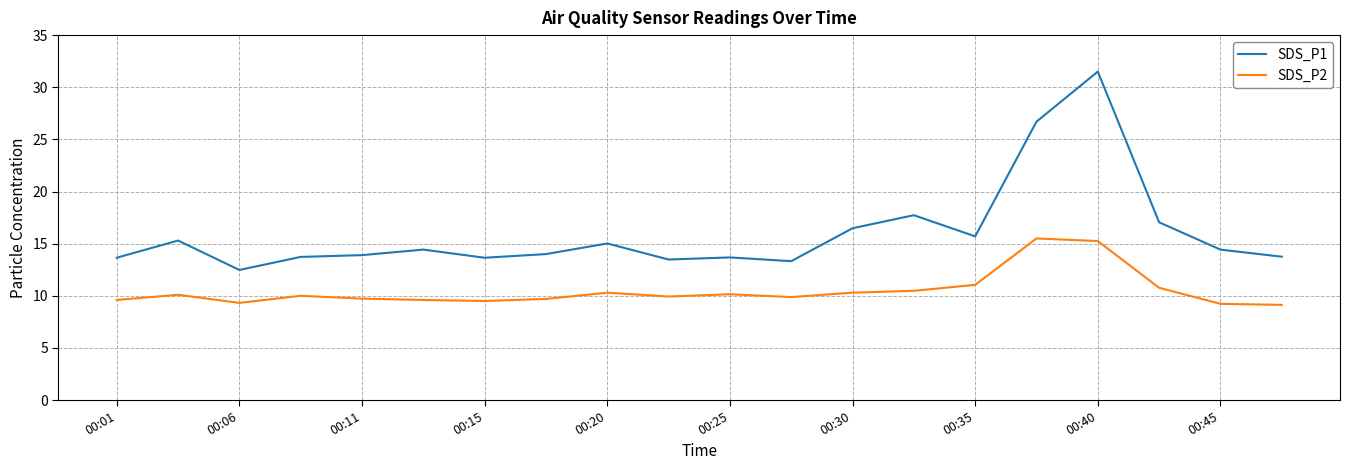

List the series in order of their peak value, highest first.

SDS_P1, SDS_P2